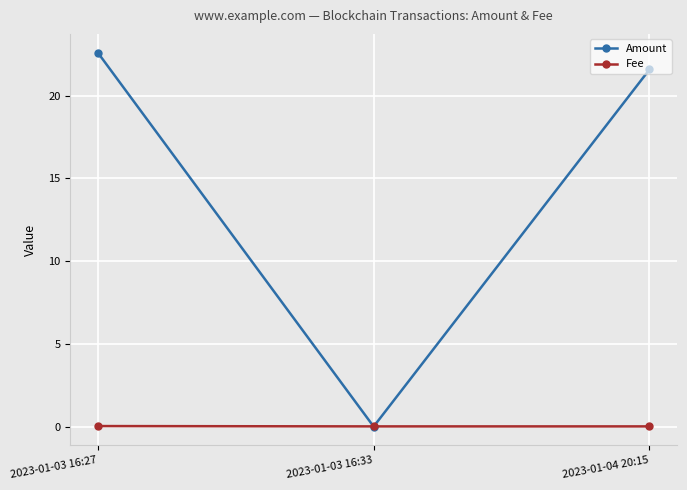

What are all the series names shown in the legend?

Amount, Fee